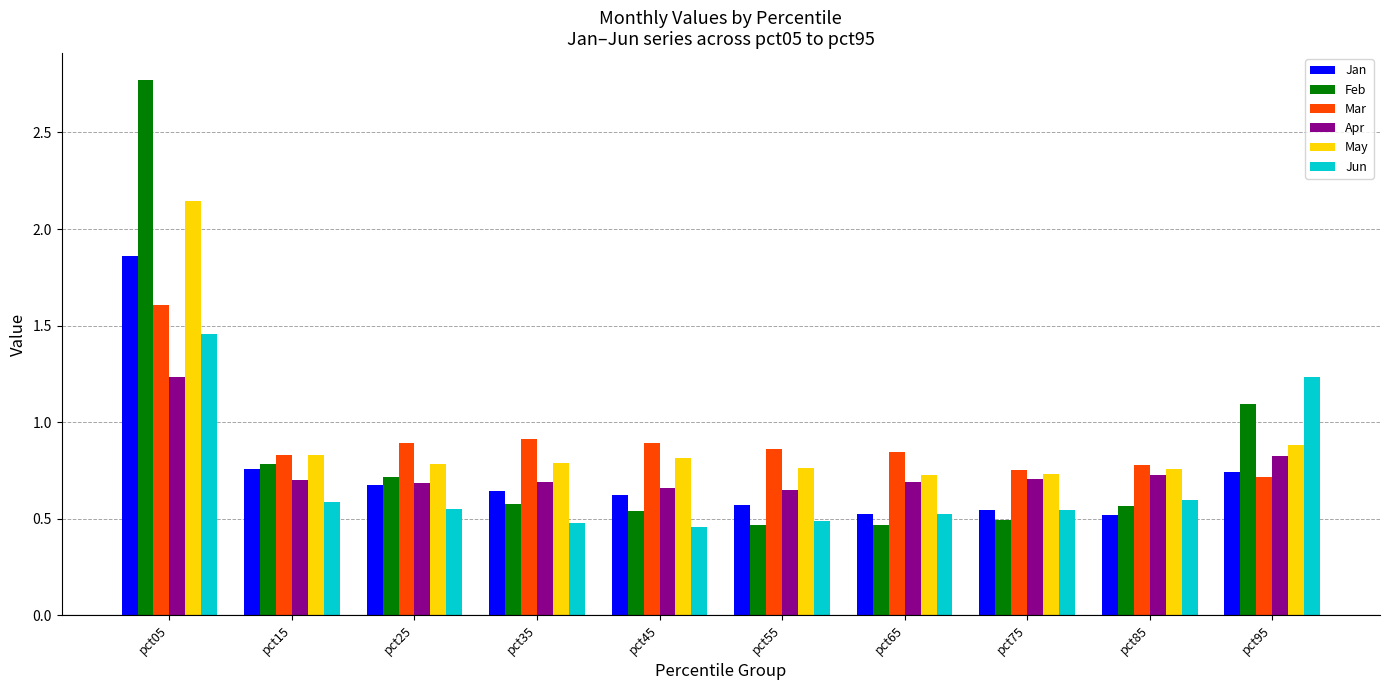

The value of Mar at pct15 is 1.2. True or false?

False